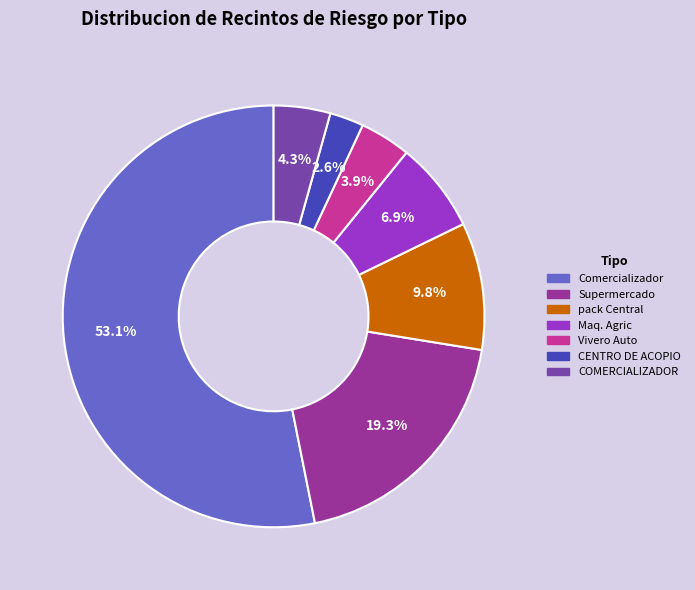

To the nearest percent, what is the difference between the CENTRO DE ACOPIO and Vivero Auto slice percentages?

1%